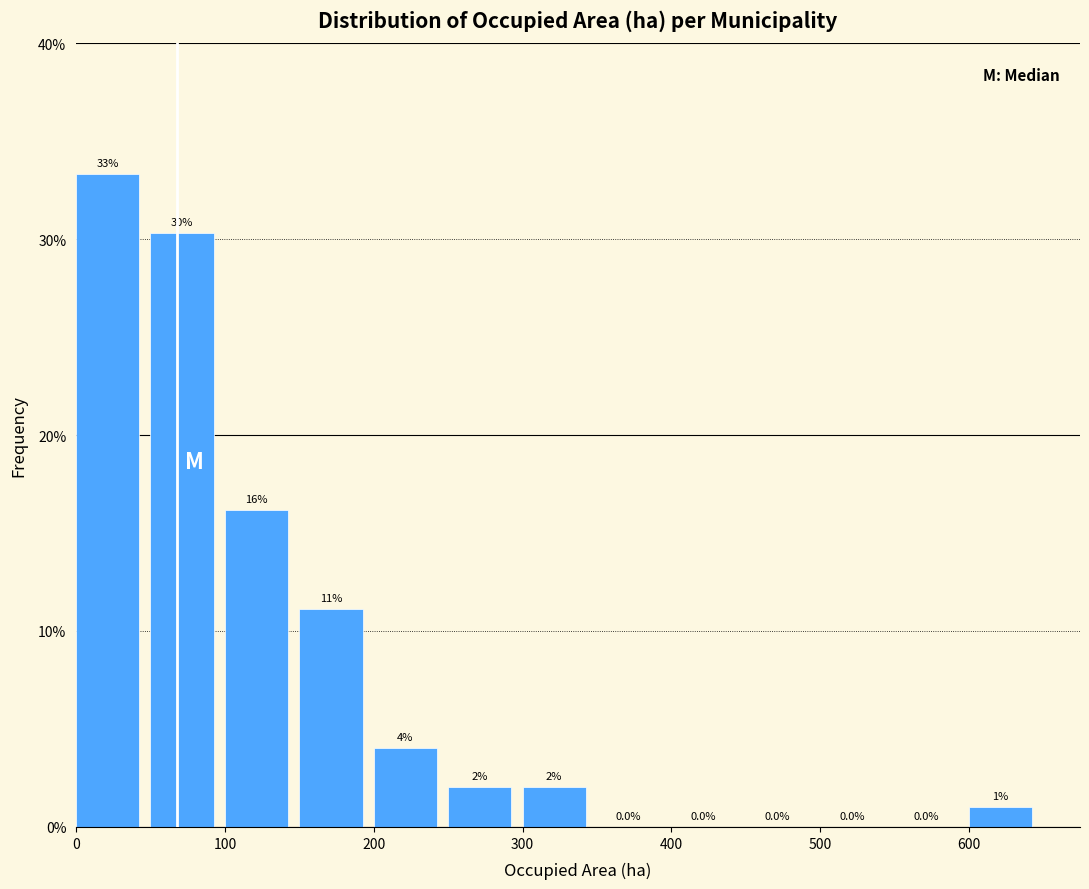

Which range on the x-axis has the tallest bar?

0 to 50